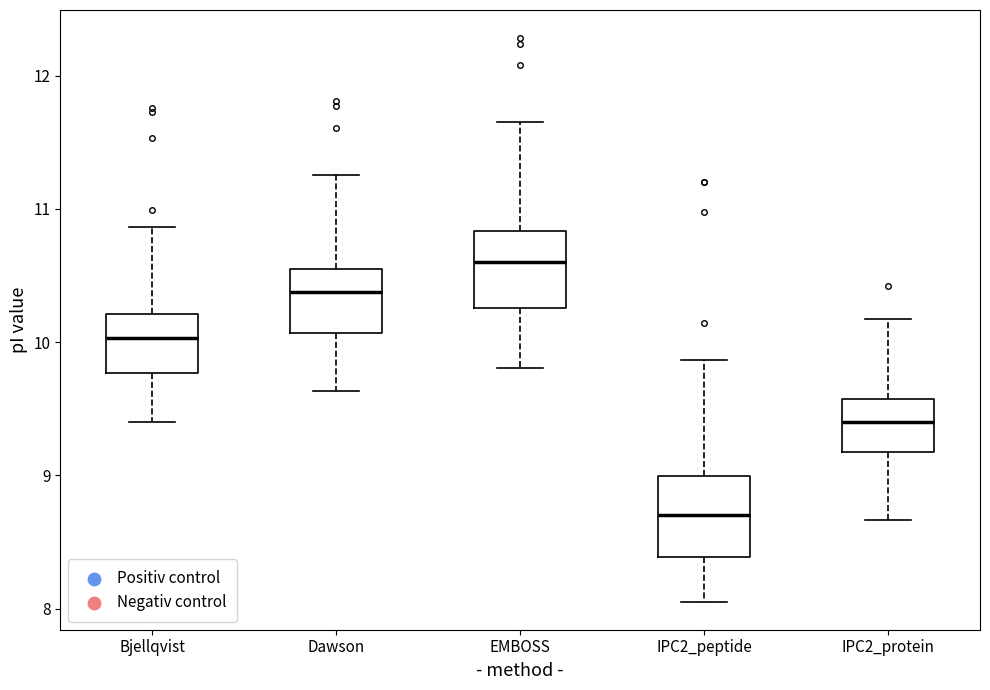

Reading left to right, read every box against the y-axis: the position of its median line, the range the box covers, and the ends of its whiskers. The values are not printed on the chart, so give them approximately, as read against the axis.

Bjellqvist: median 10.0, box 9.8 to 10.2, whiskers 9.4 to 10.9
Dawson: median 10.4, box 10.1 to 10.6, whiskers 9.6 to 11.3
EMBOSS: median 10.6, box 10.3 to 10.8, whiskers 9.8 to 11.7
IPC2_peptide: median 8.7, box 8.4 to 9.0, whiskers 8.1 to 9.9
IPC2_protein: median 9.4, box 9.2 to 9.6, whiskers 8.7 to 10.2